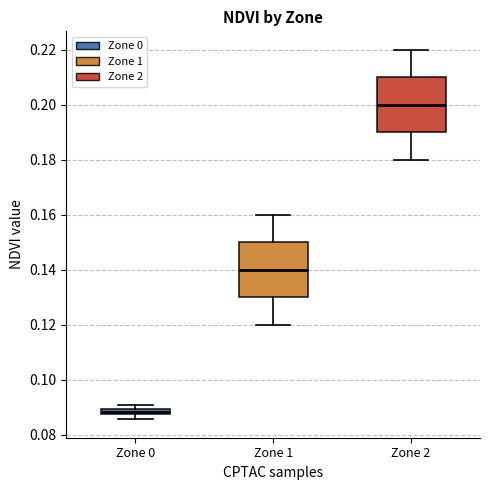

Where does the upper whisker of the box for Zone 1 end on the y-axis? The values are not printed on the chart, so give them approximately, as read against the axis.

0.160